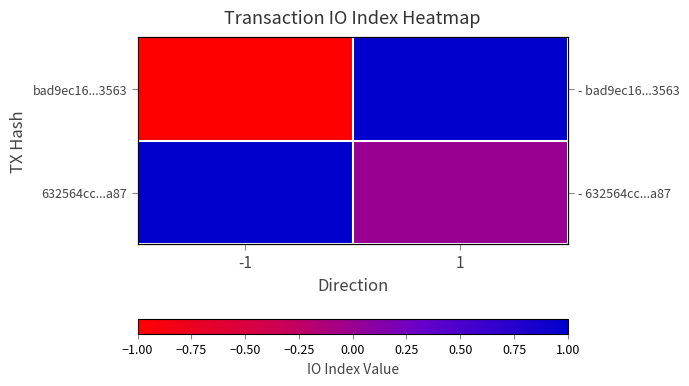

What is the spread (max minus min) of values at 1?

1